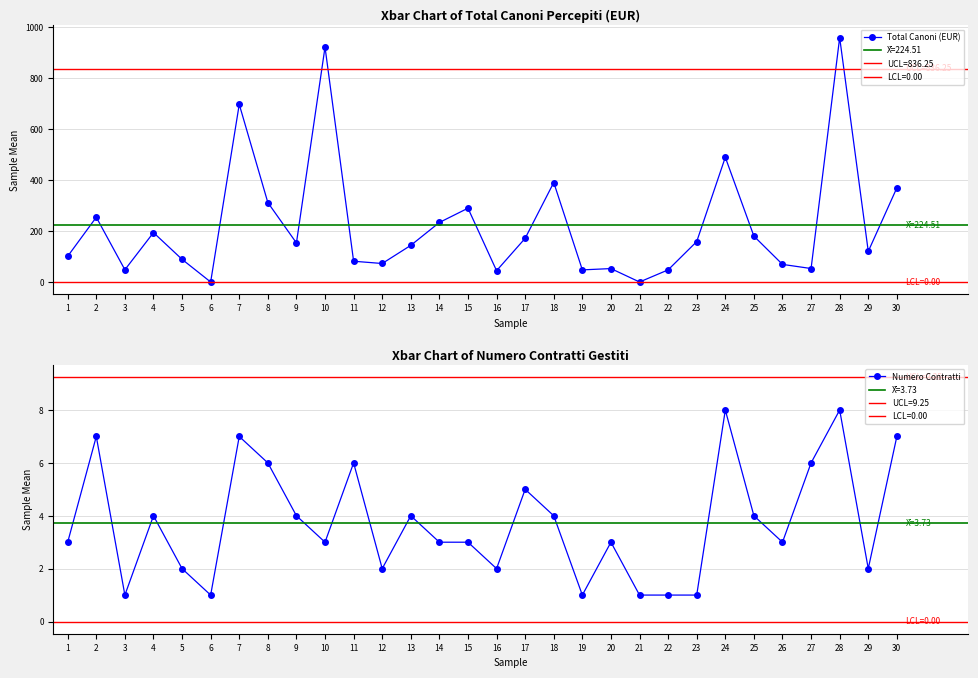

Which has a higher value, 11 or 27?

11